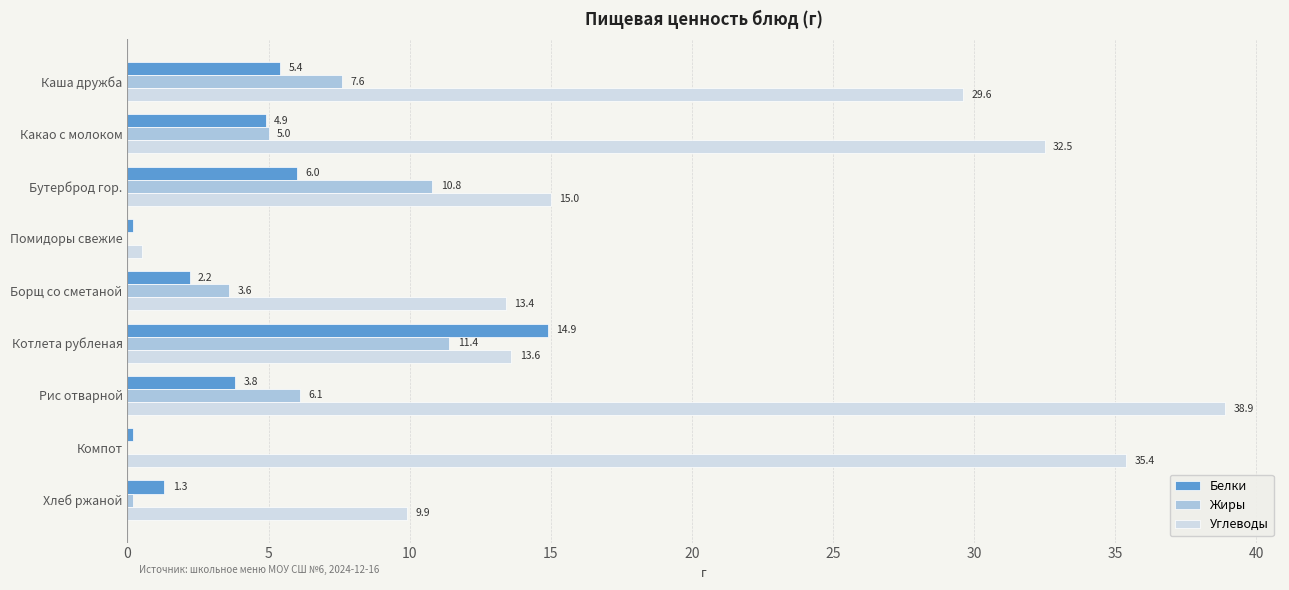

How many data points does each series have?

9